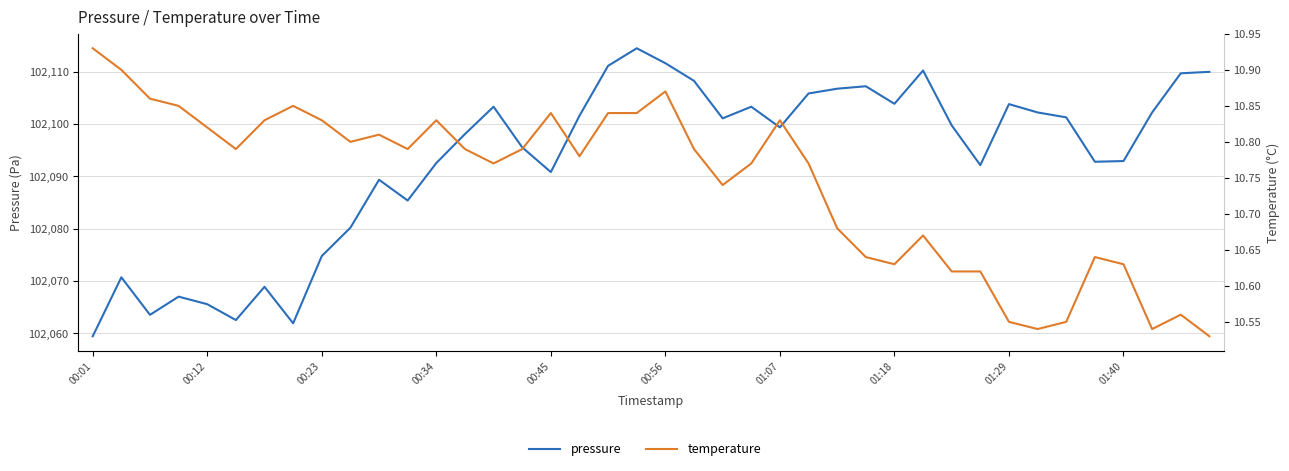

What is the minimum value shown in the chart?

10.5